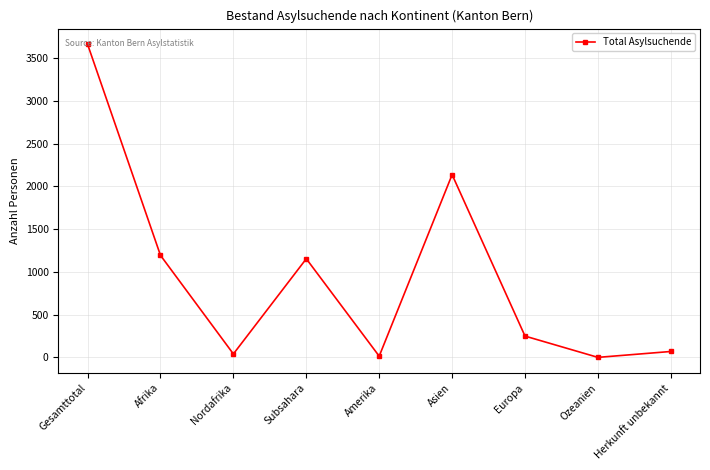

What position from the right is Amerika?

5